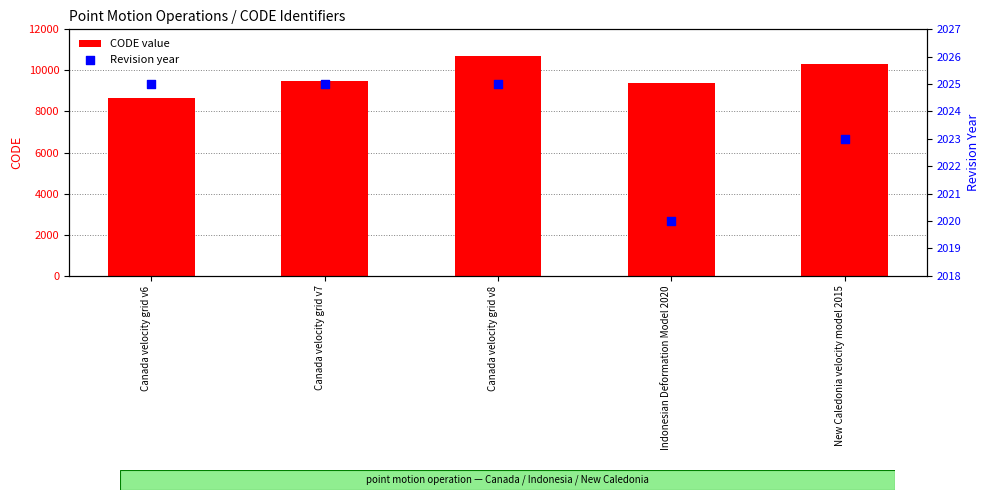

Which series contains the highest Y value?

CODE value